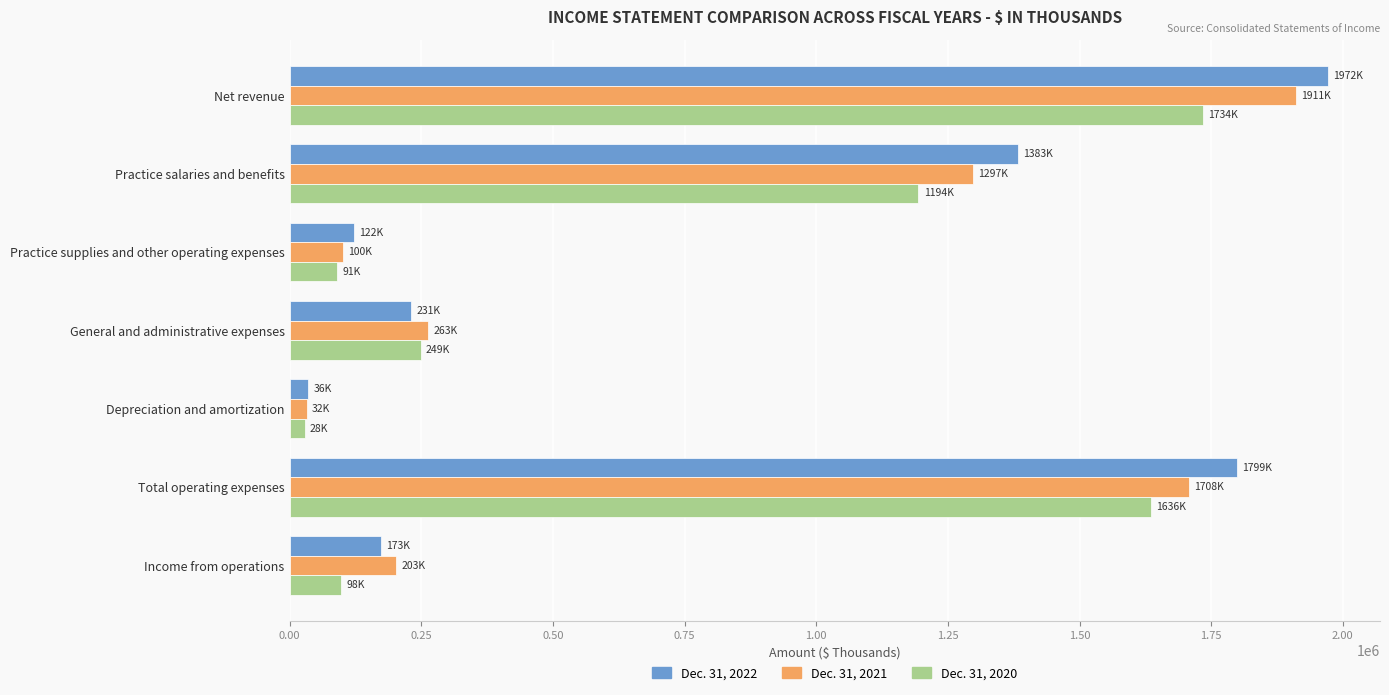

Which category has the lowest value in the Dec. 31, 2020 series?

Depreciation and amortization